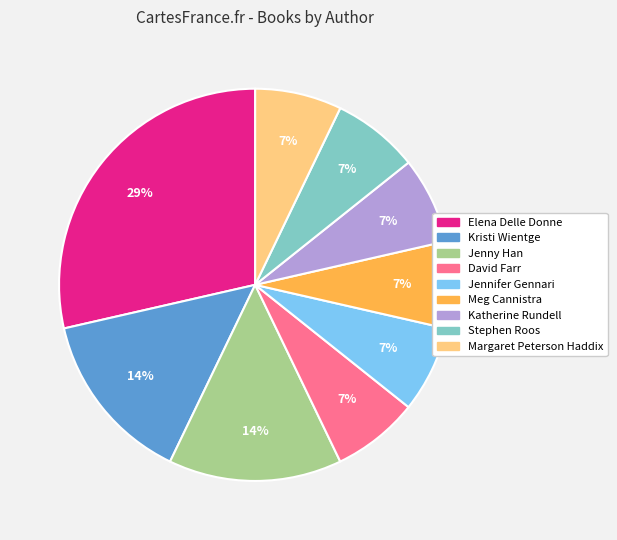

Does Elena Delle Donne represent more than half of the total?

No